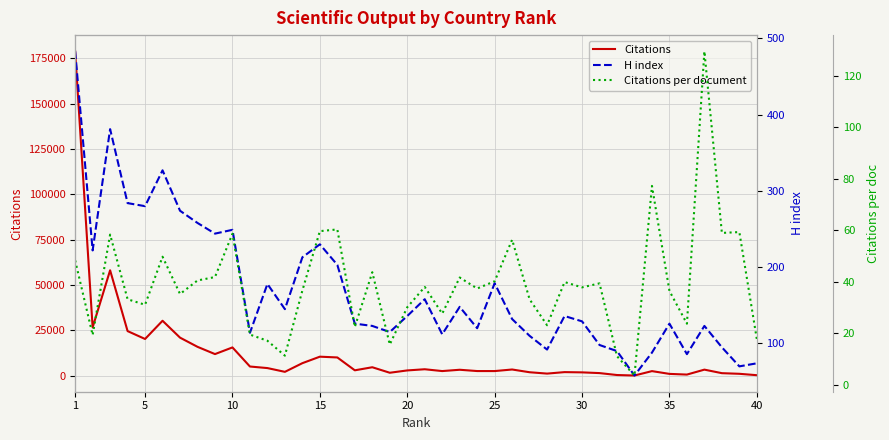

What is the difference between the second highest and minimum values in the Citations series?

58001.0